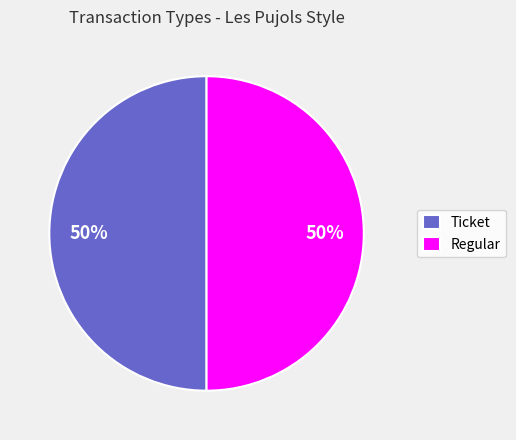

How many segments does this pie chart have?

2